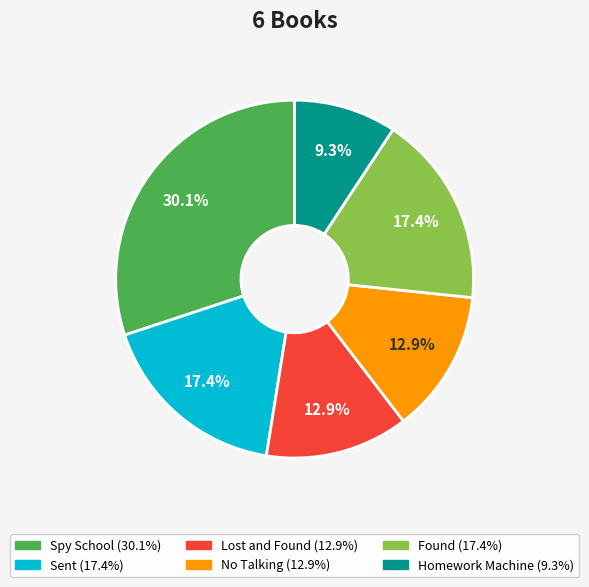

Is there any slice that represents more than half of the pie?

No